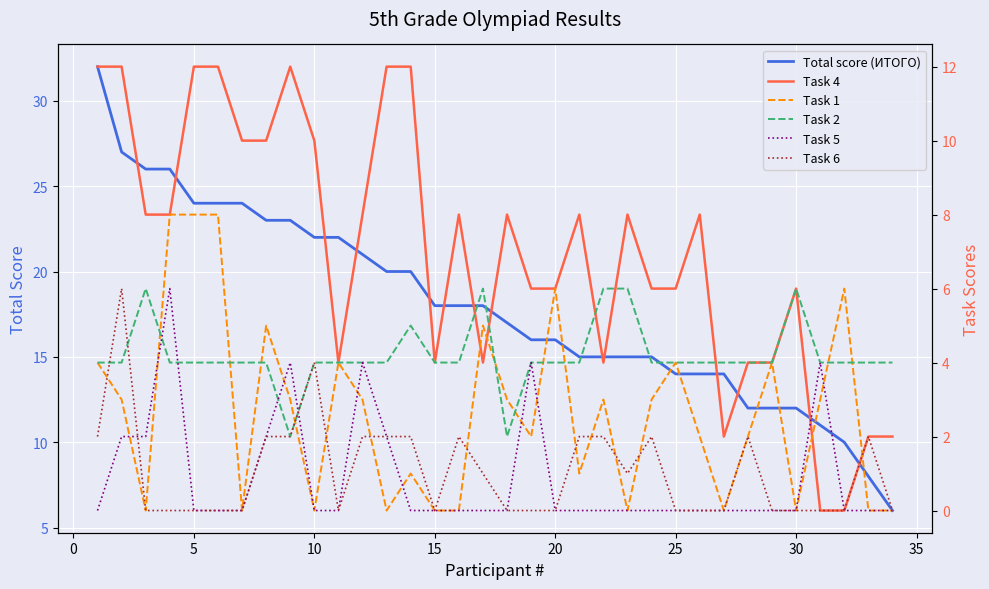

At how many categories does at least one series exceed 0?

34